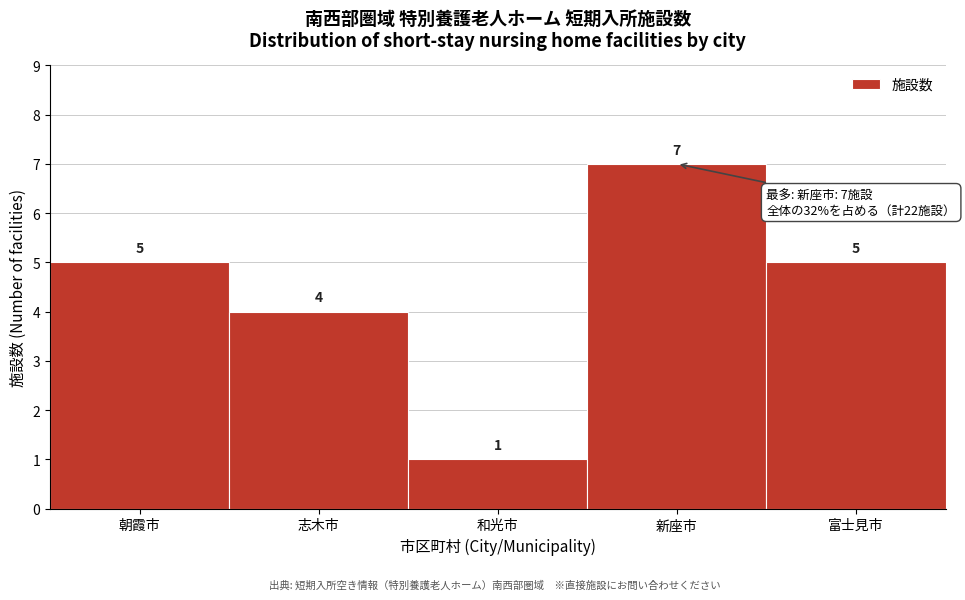

Reading left to right, transcribe all the data shown in this chart.

5	4	1	7	5